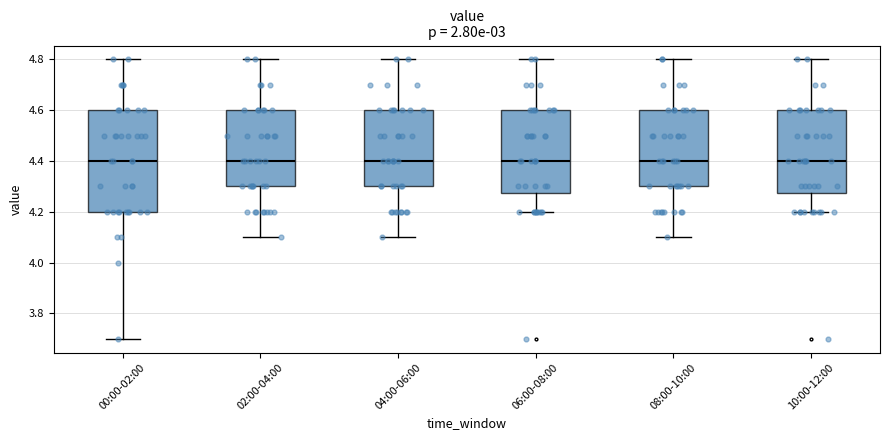

Comparing the boxes themselves (not the whiskers), which one is the tallest?

00:00-02:00